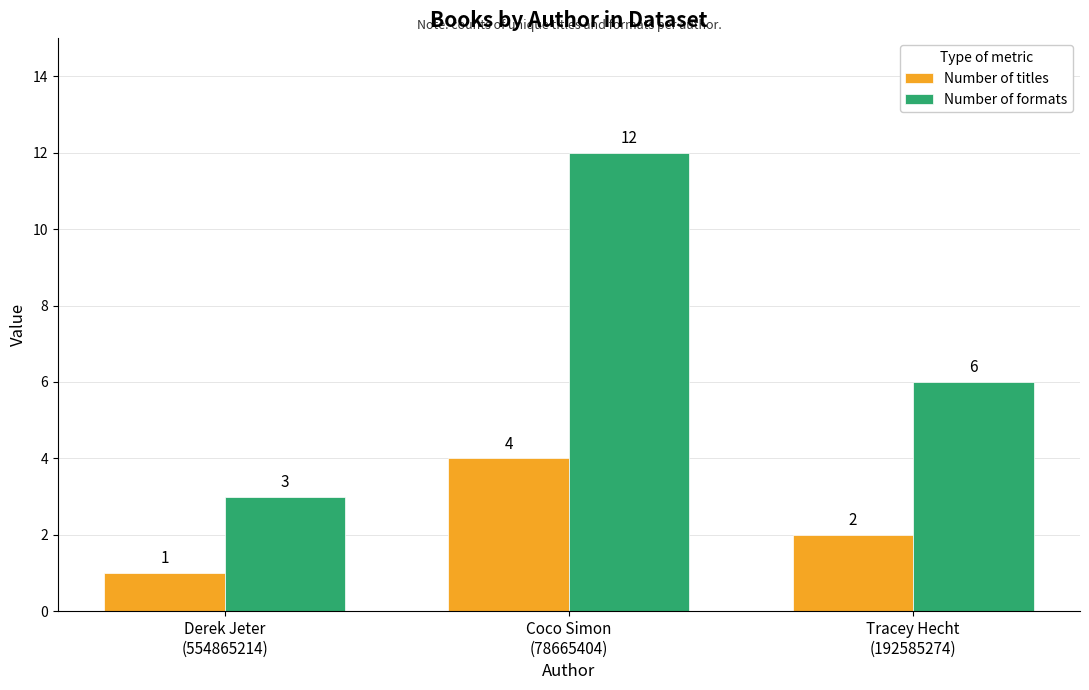

Reading right to left, transcribe all the data shown in this chart.

Number of titles: Tracey Hecht
(192585274)=2	Coco Simon
(78665404)=4	Derek Jeter
(554865214)=1
Number of formats: Tracey Hecht
(192585274)=6	Coco Simon
(78665404)=12	Derek Jeter
(554865214)=3